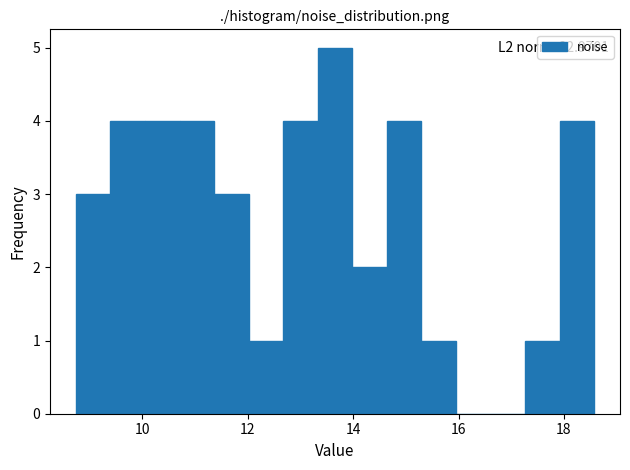

Read against the x-axis, roughly where is the centre of the tallest bar?

13.6